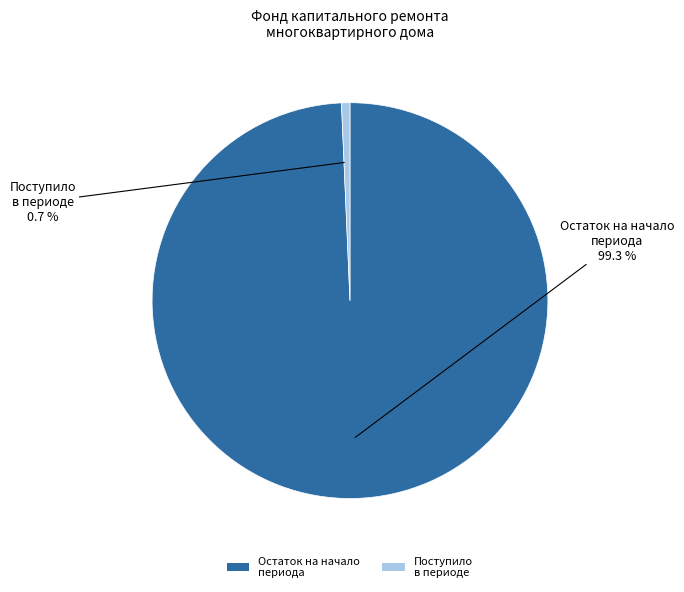

Combined, do Поступило в периоде and Остаток на начало периода account for over 50%?

Yes